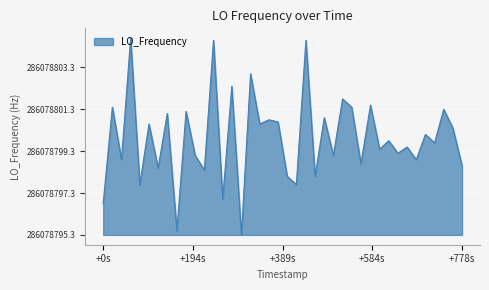

Reading right to left, extract all data points from this chart.

3.3	5.1	6.0	4.4	4.8	3.6	4.2	3.9	4.5	4.1	6.2	3.4	6.1	6.5	3.8	5.6	2.8	9.3	2.4	2.8	5.4	5.5	5.3	7.7	0.0	7.1	1.7	9.3	3.1	3.8	5.9	0.2	5.8	3.2	5.3	2.4	9.4	3.6	6.1	1.5